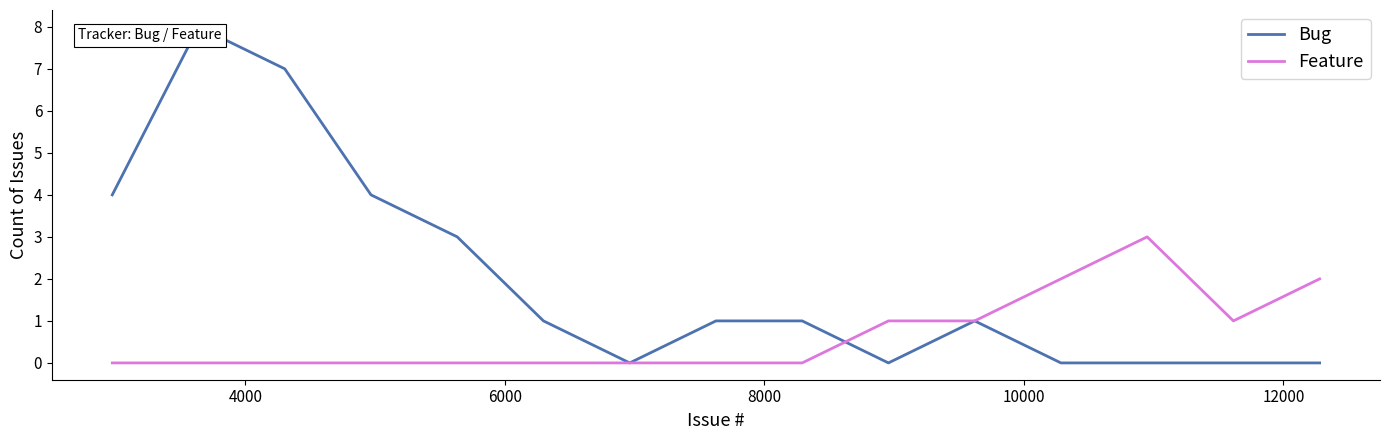

What is the highest value of the Feature series?

3